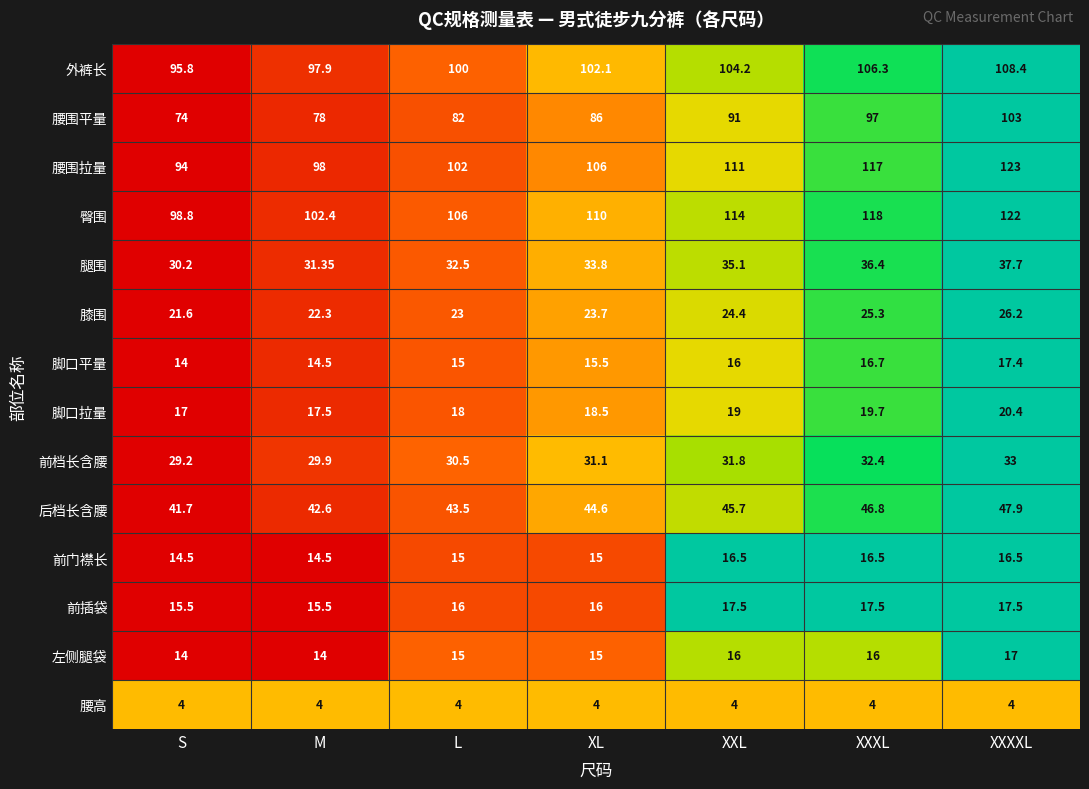

At which category does the chart reach its peak across all series?

XXXXL